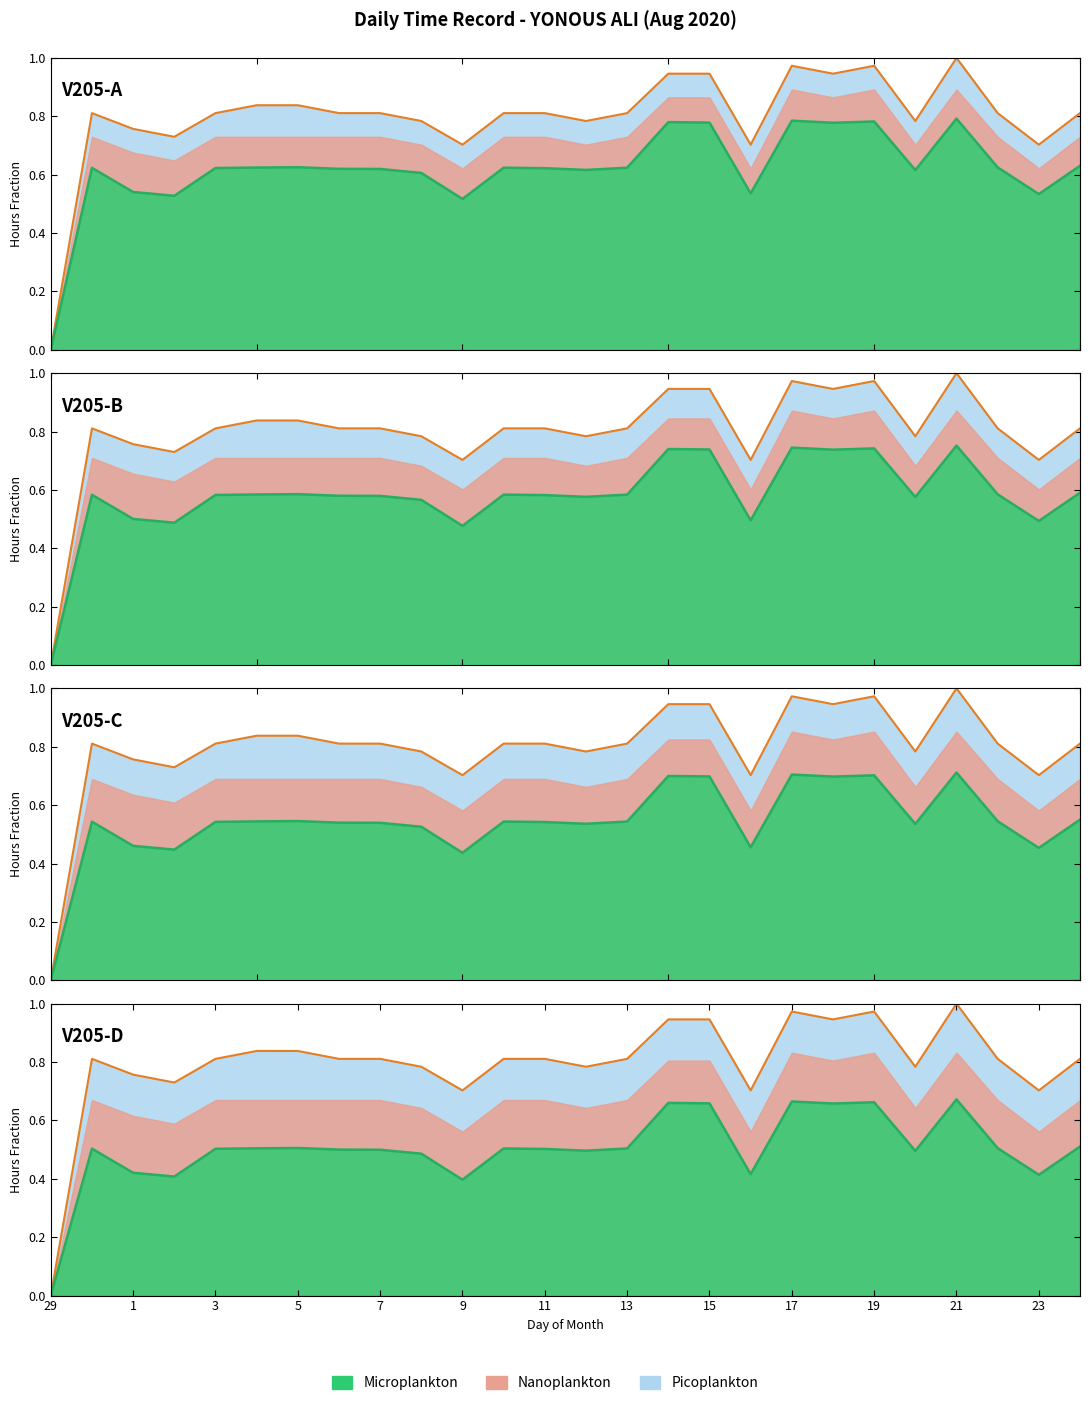

Which has a higher value, 30 or 2?

30